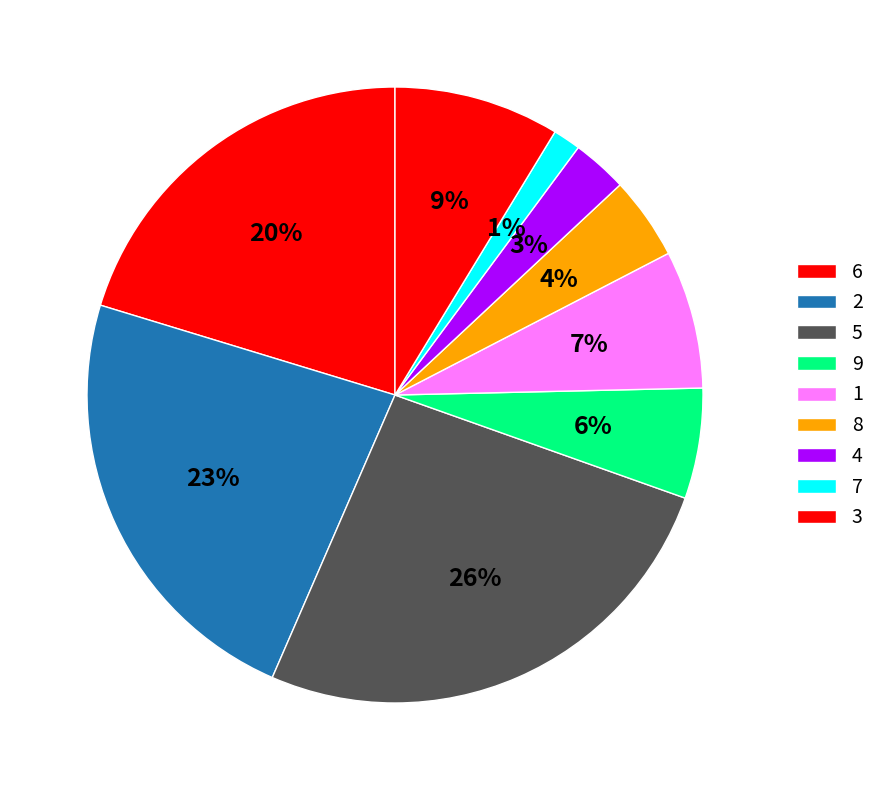

How many segments does this pie chart have?

9